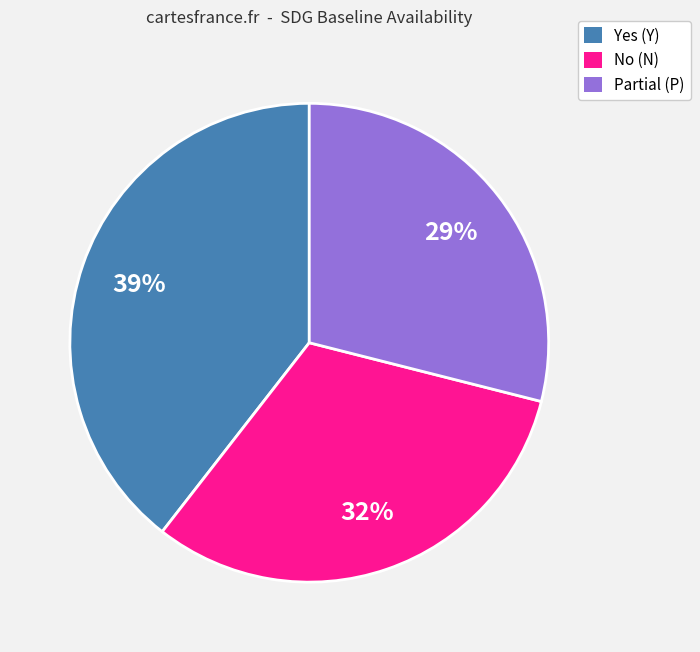

What is the ratio of the value at No (N) to the value at Yes (Y)?

0.8